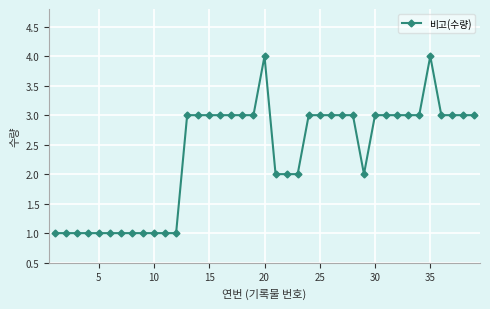

What is the value of the 11th point from the left?

1